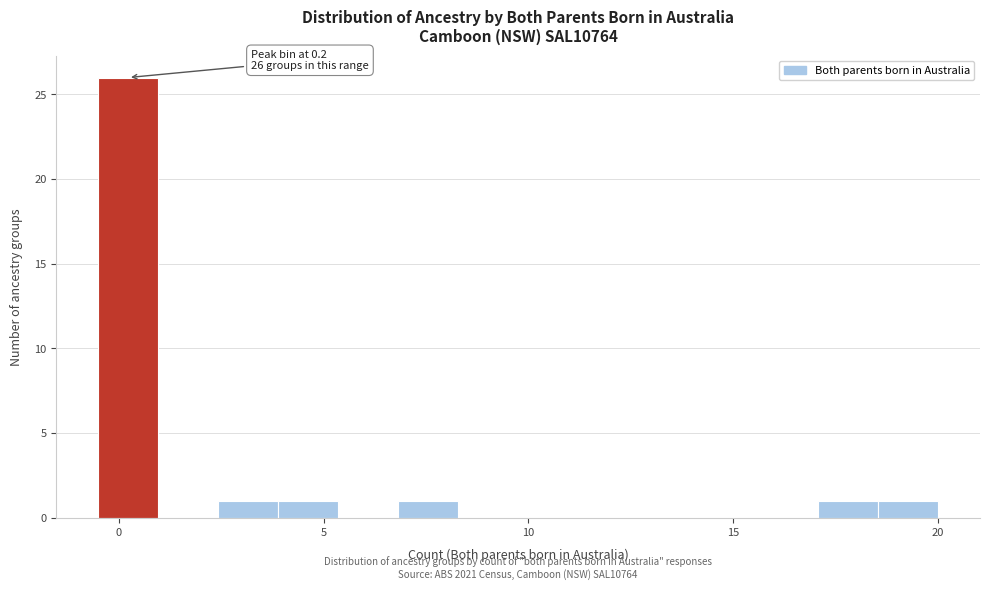

Read against the x-axis, roughly where is the centre of the tallest bar?

0.0